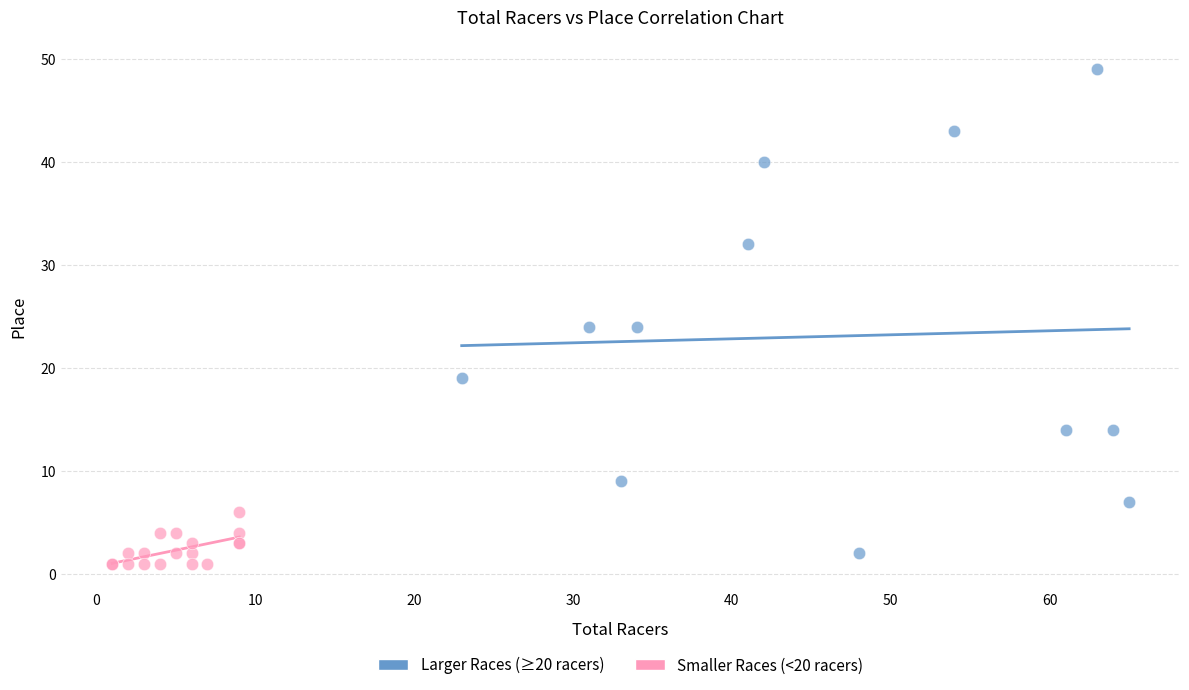

Which series has the largest Y range (max minus min)?

Larger Races (≥20 racers)